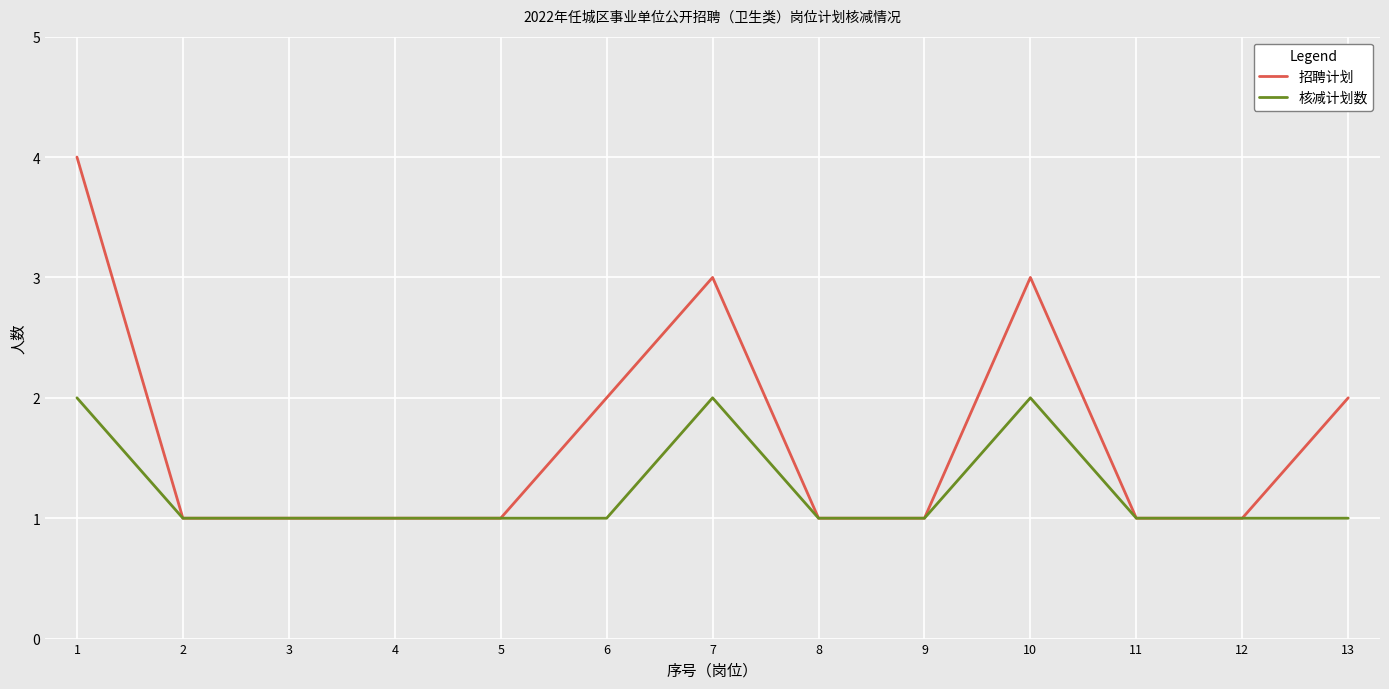

The 核减计划数 series shows 1 at 8. True or false?

True